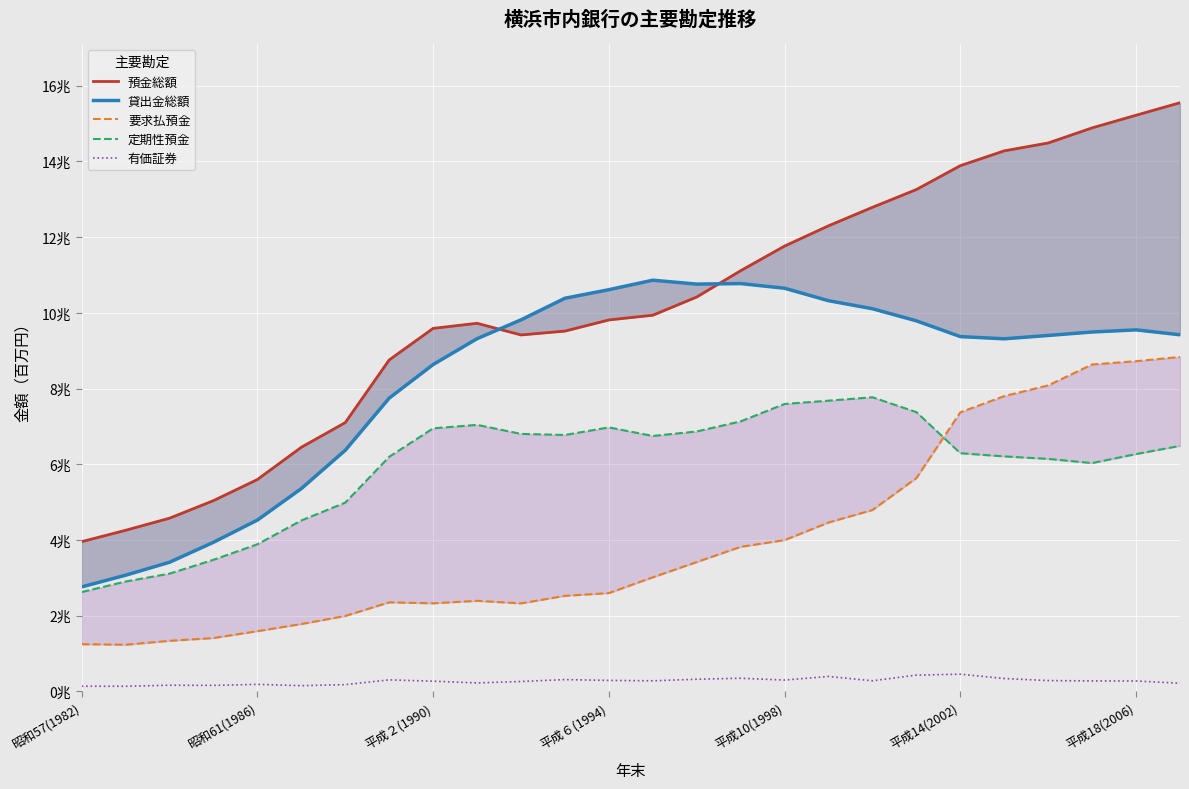

Count the number of data series in this chart.

5